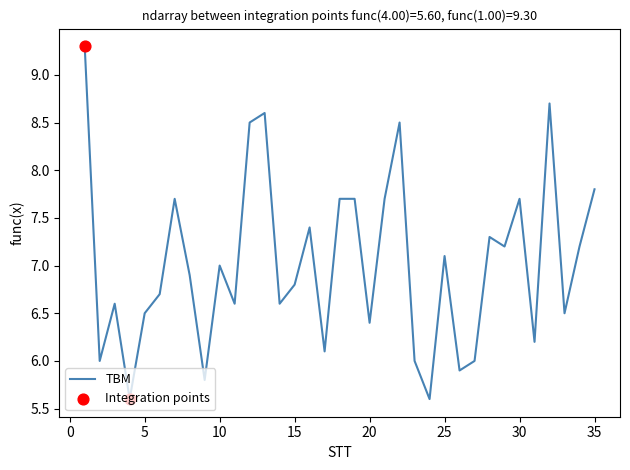

What is the difference between the maximum and minimum values?

3.7